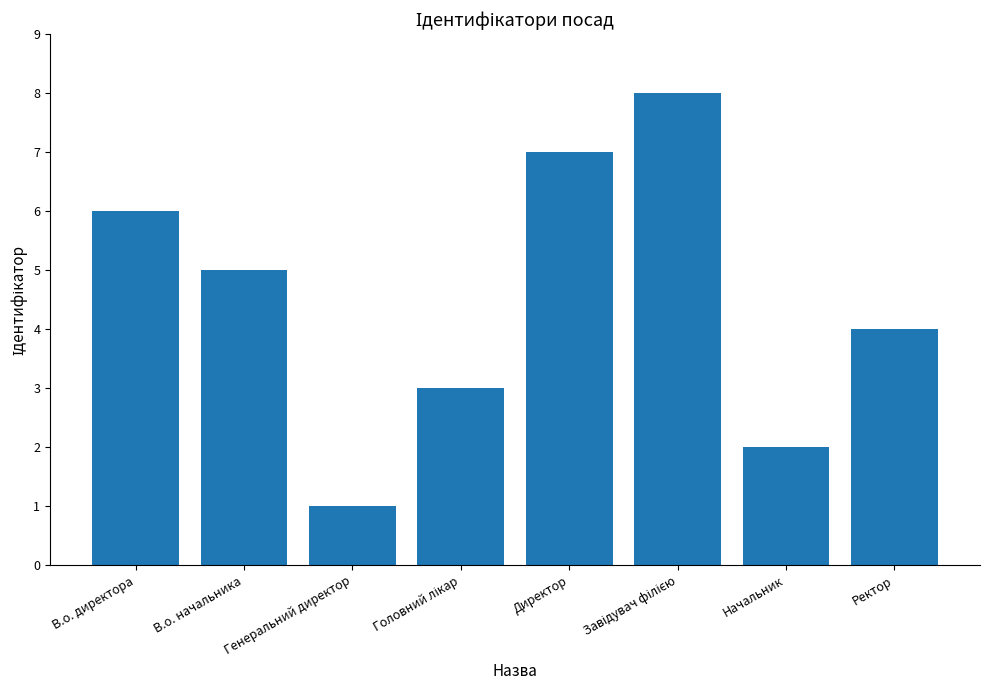

What is the difference between the values at Директор and Генеральний директор?

6